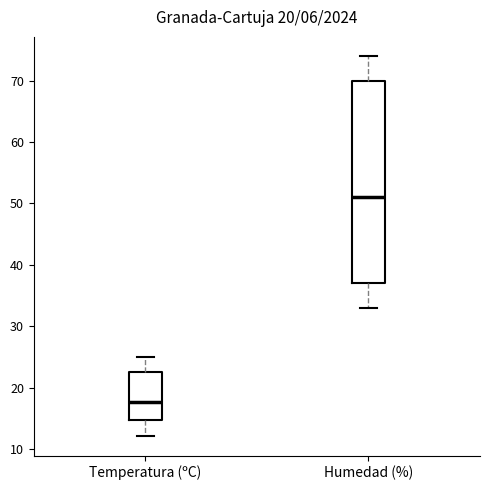

Where does the lower whisker of the box for Temperatura (ºC) end on the y-axis? The values are not printed on the chart, so give them approximately, as read against the axis.

12